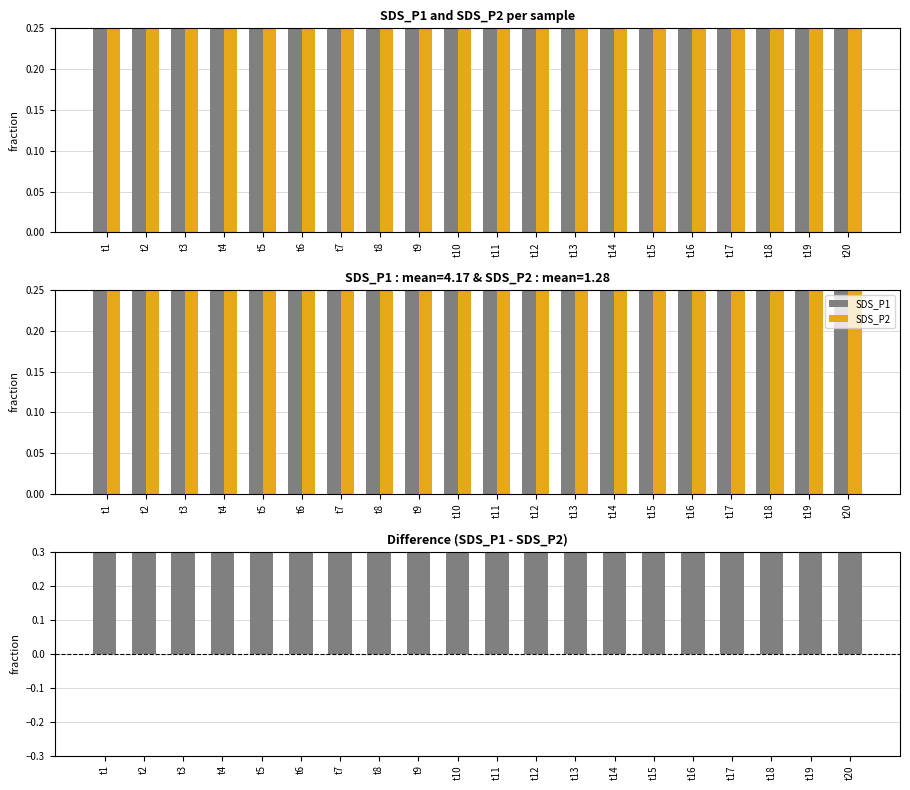

What value does the SDS_P1 series have at t8?

2.5